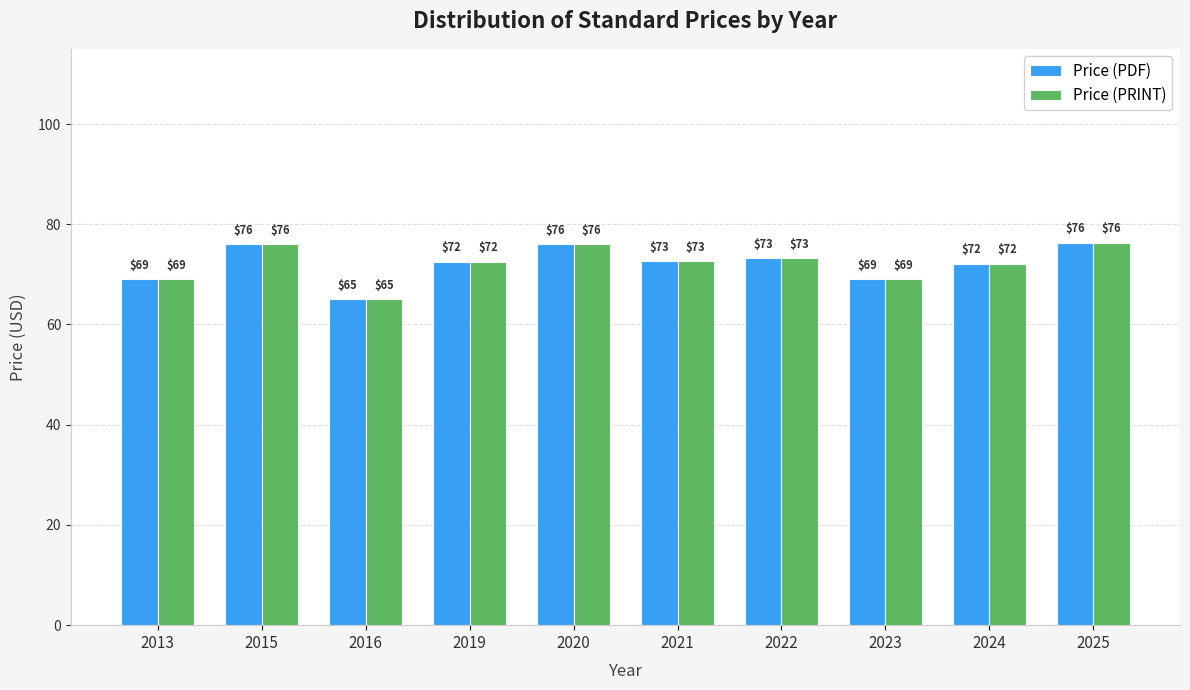

Are the bars horizontal?

No